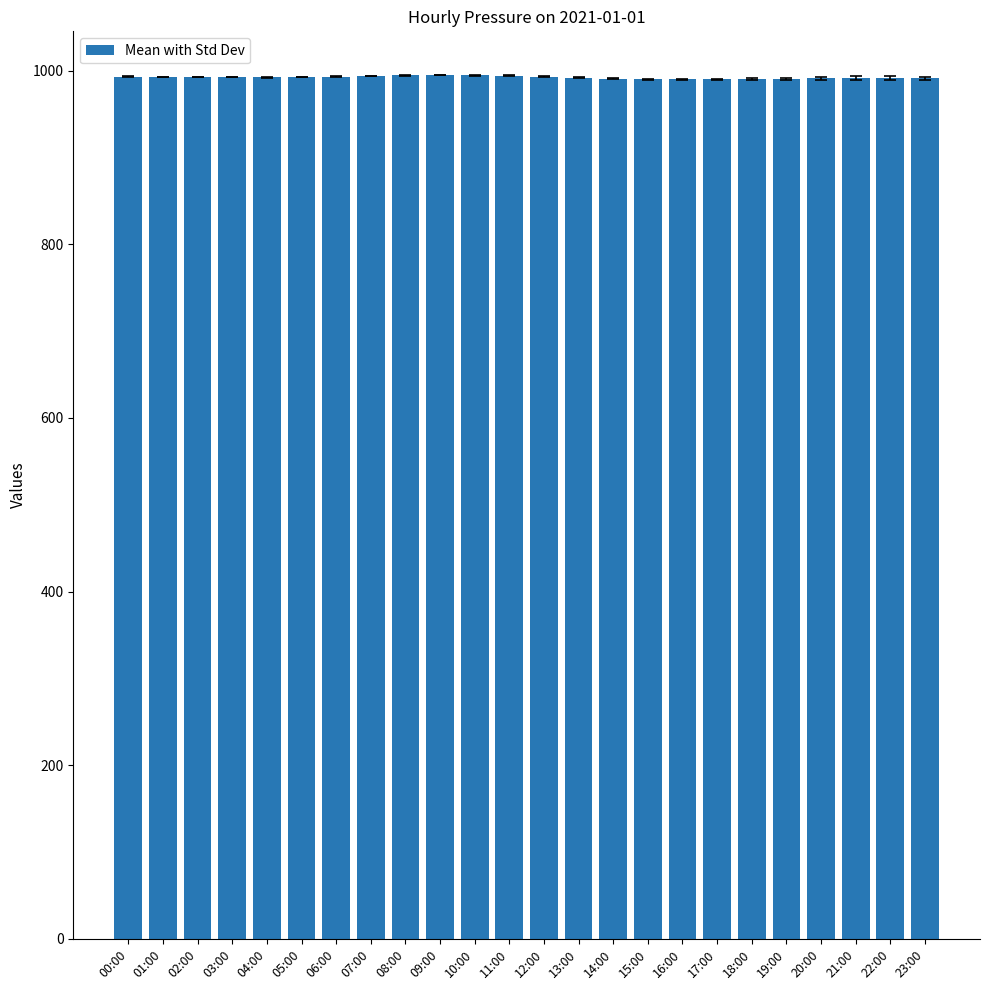

Where does the data first go above 992?

00:00